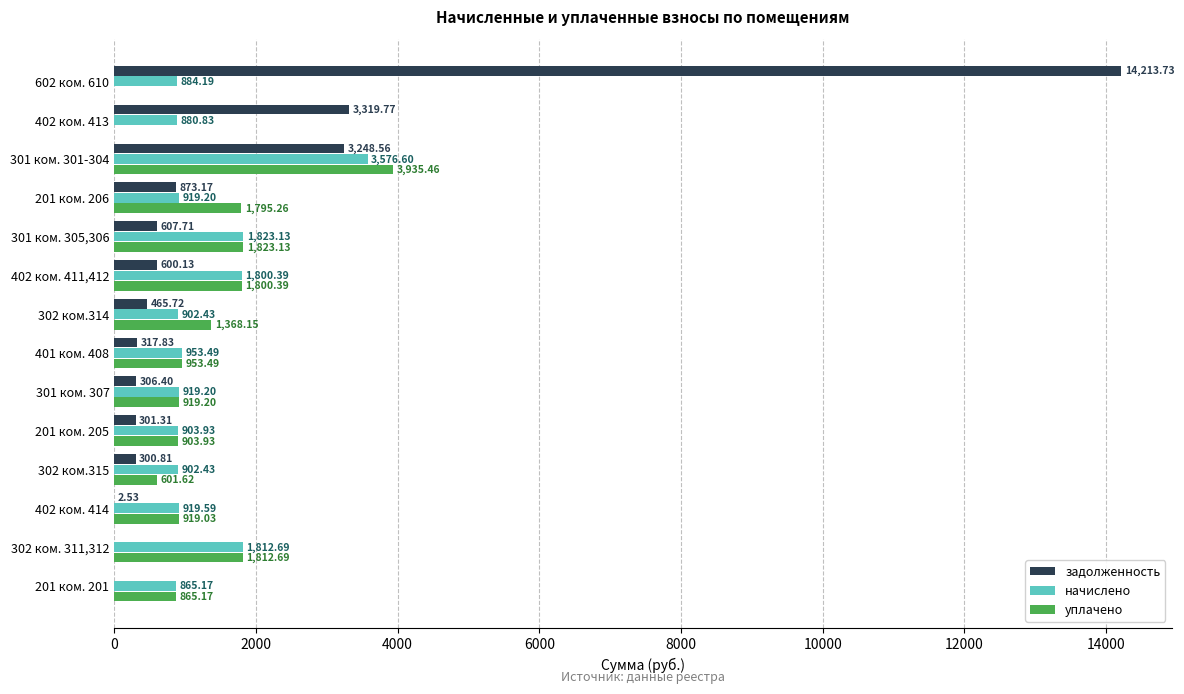

What is the sum of the уплачено values at 301 ком. 301-304 and 201 ком. 206?

5730.7